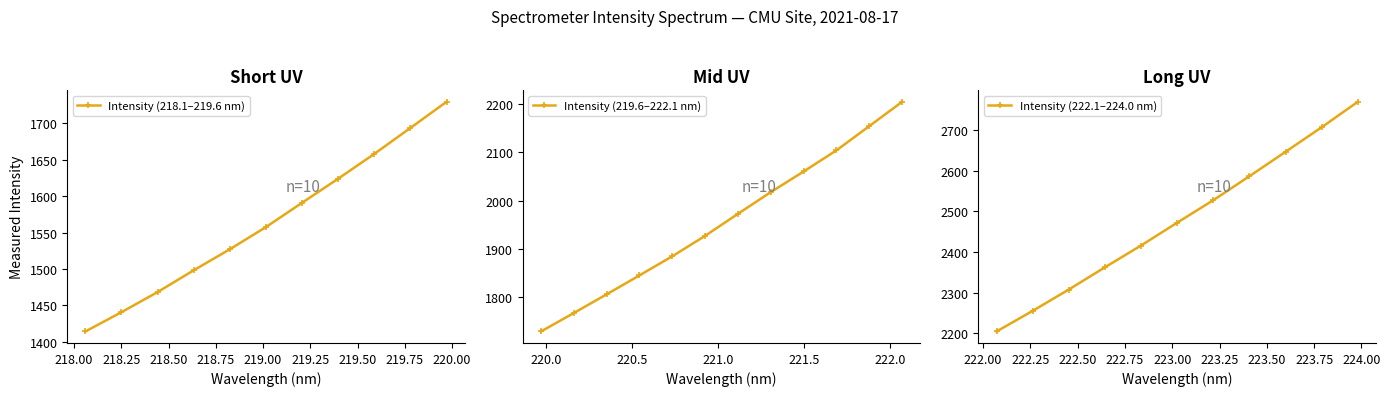

What is the highest value of the Intensity (218.1–219.6 nm) series?

1729.2